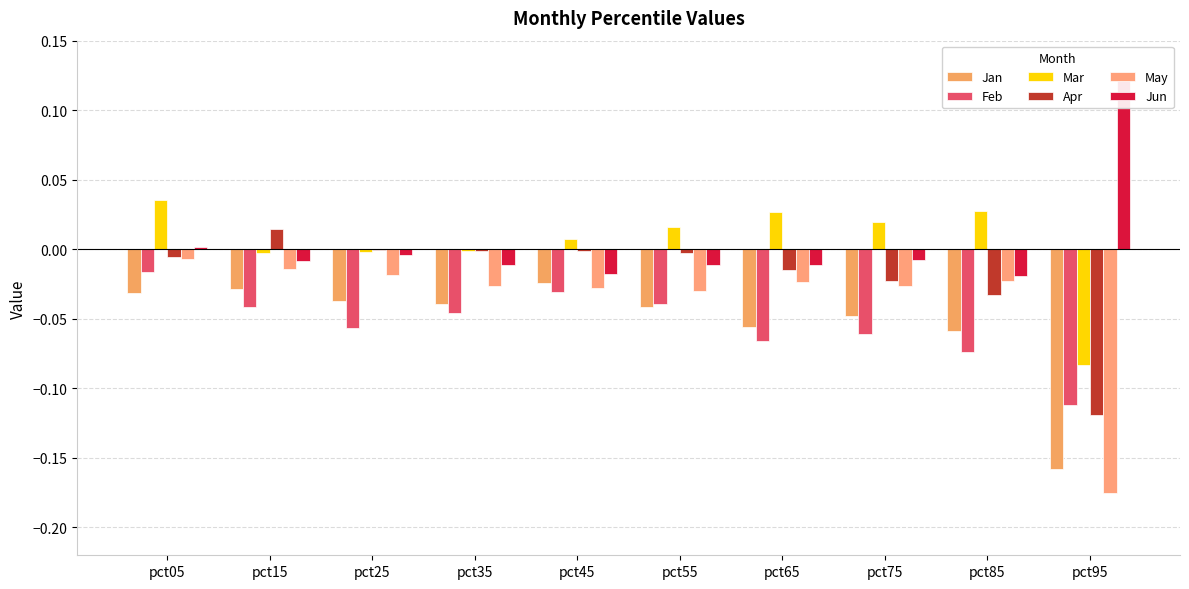

Which series has the largest range (max minus min)?

May